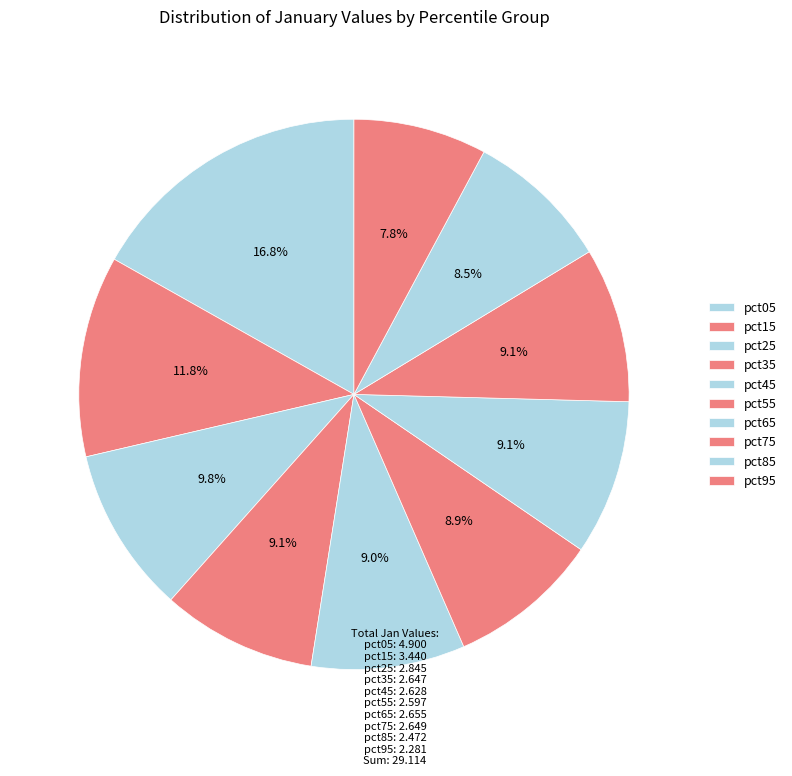

True or false: pct55 accounts for 15% of the total.

False